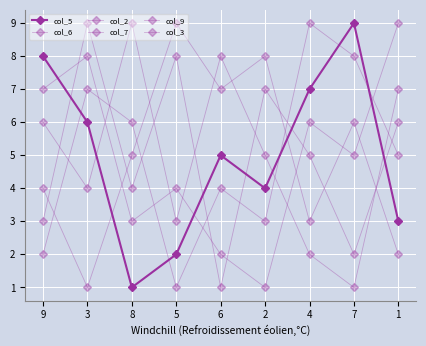

How many lines are shown in the chart?

6